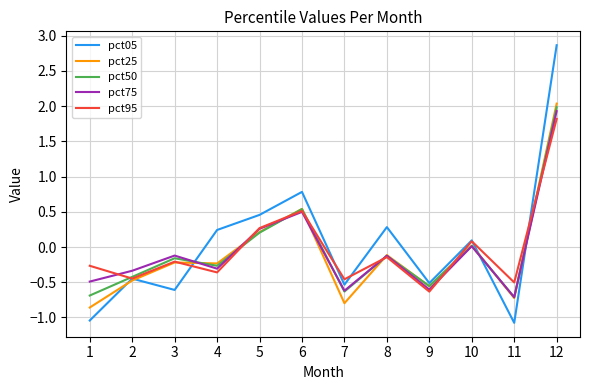

The value of pct95 at 1 is -0.3. True or false?

True